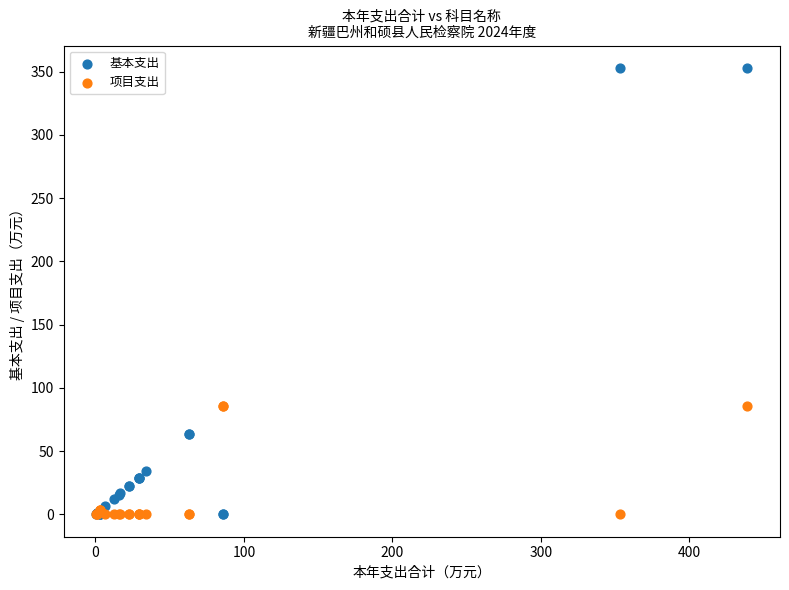

Which series has the widest spread of Y values?

基本支出